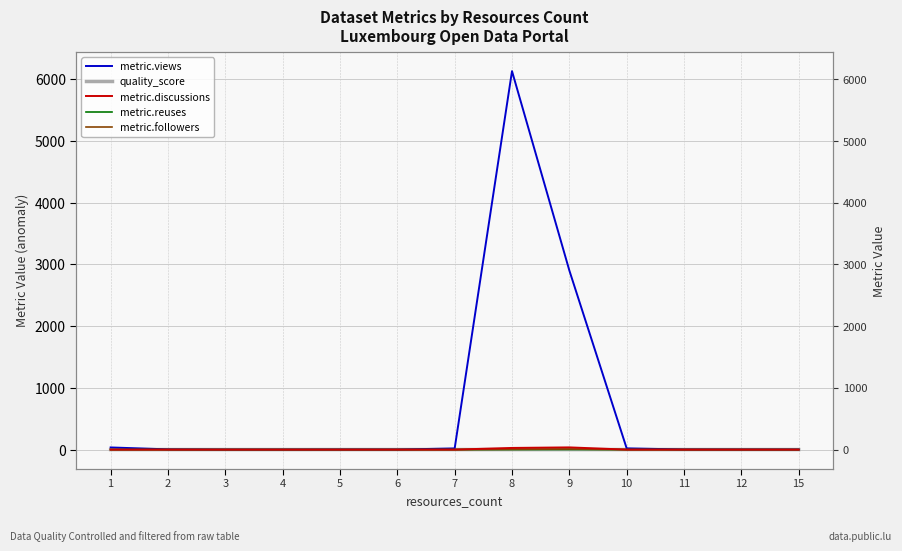

Which category has the highest value across all series?

8